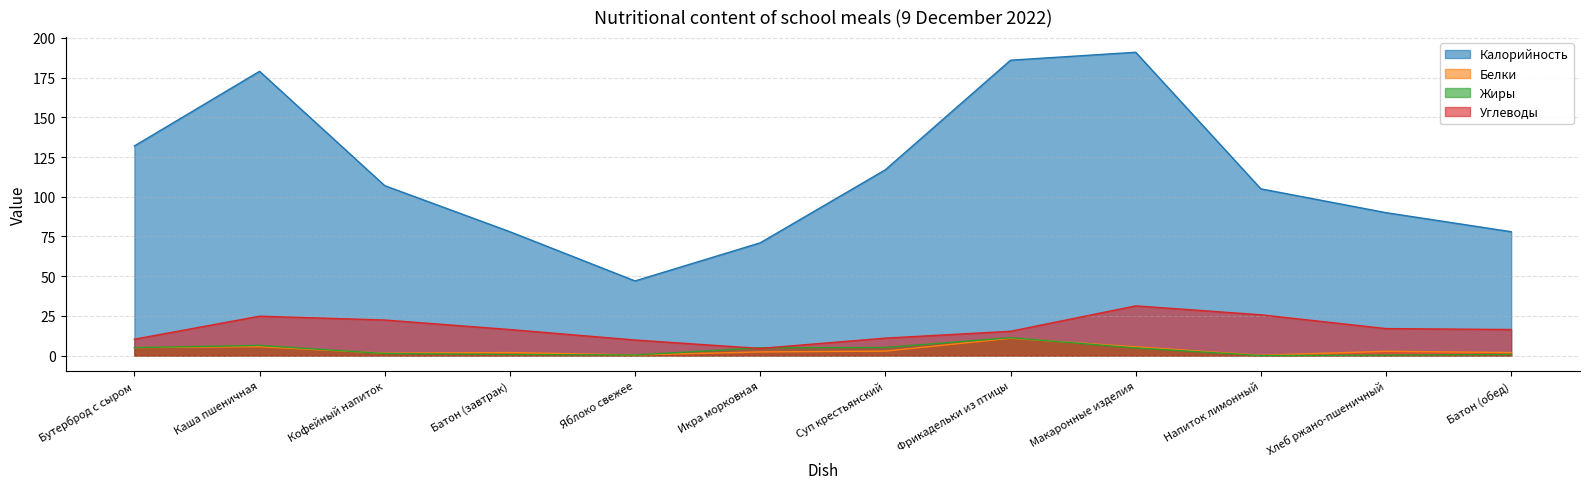

What are all the series names shown in the legend?

Калорийность, Белки, Жиры, Углеводы